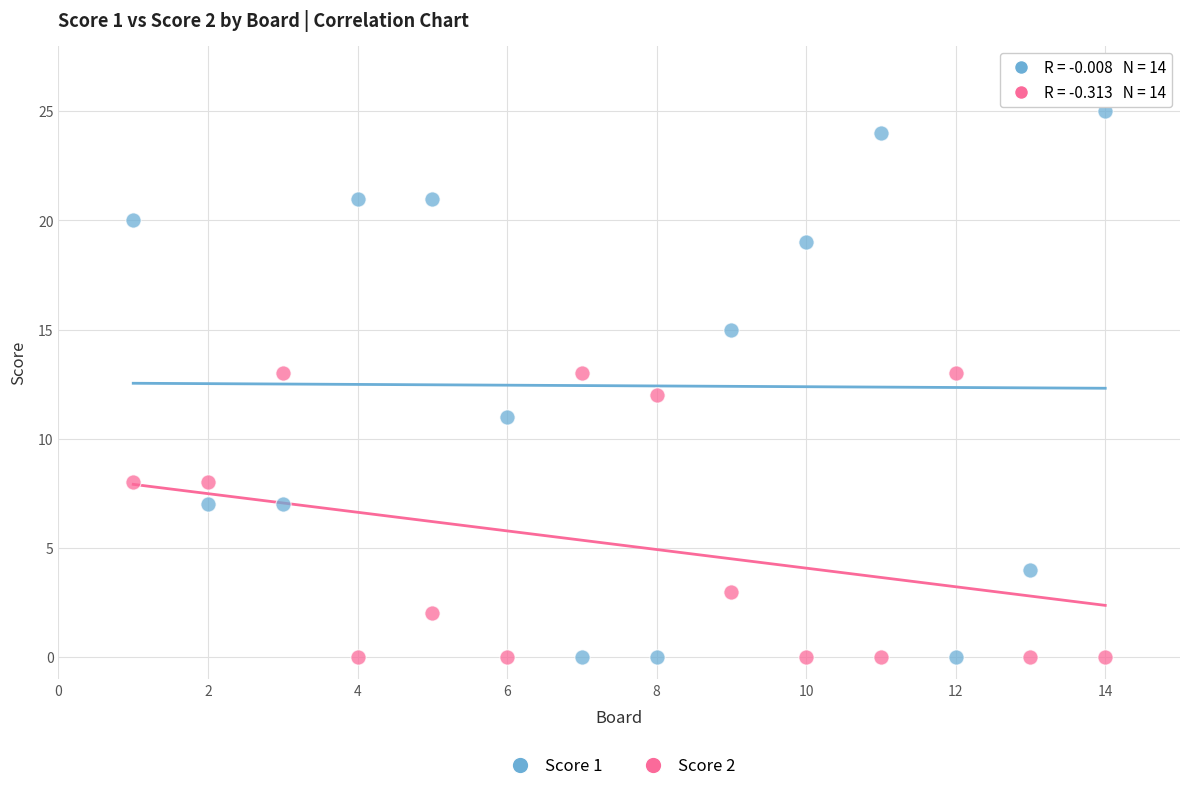

Across all data points, what is the range of X values (max minus min)?

13